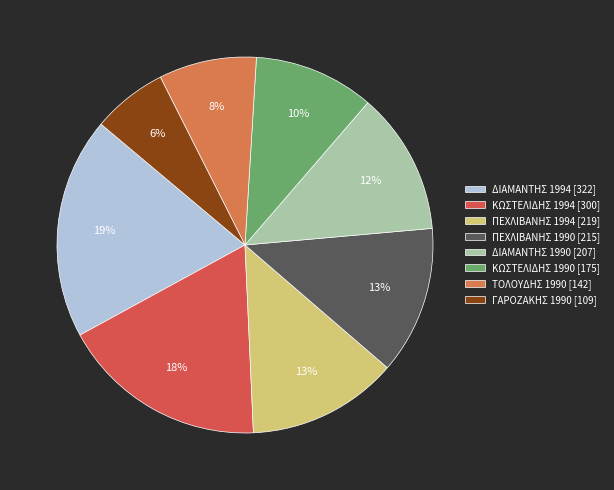

Count the number of slices in the pie.

8